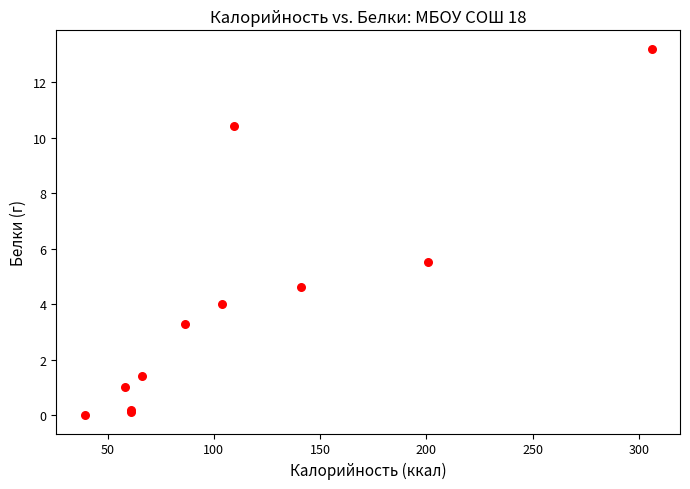

What Y value in the scatter plot is closest to 6?

5.5